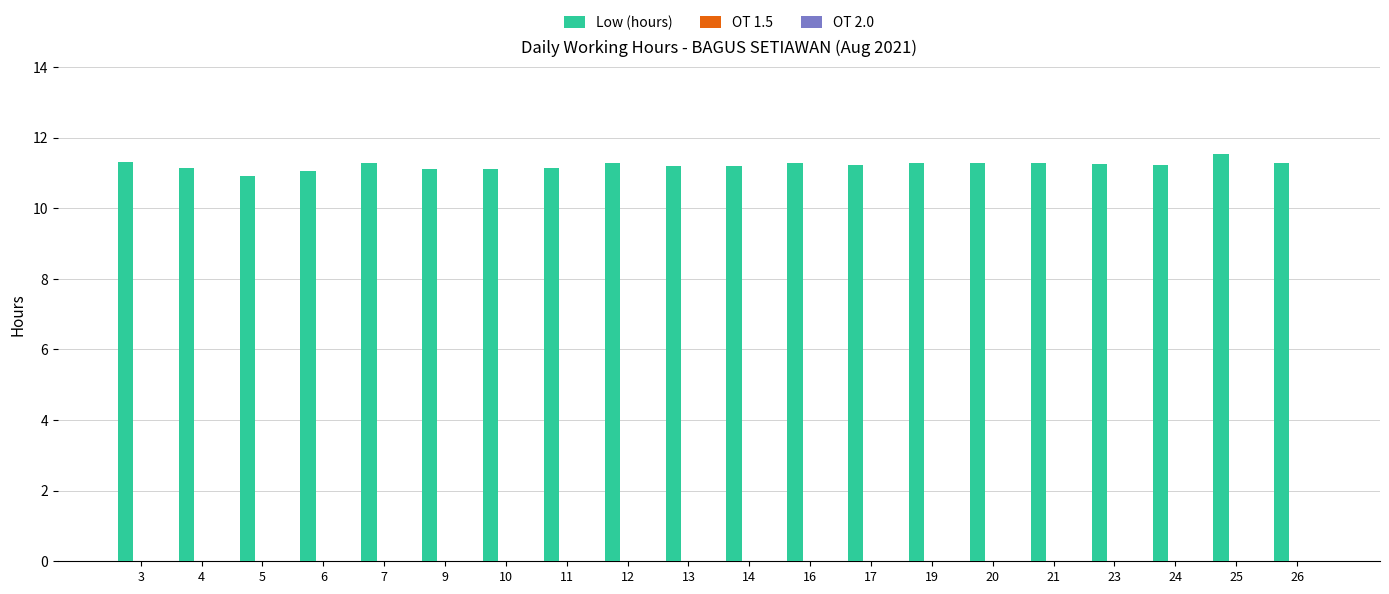

The chart shows a value of 11.3 at 12. True or false?

True